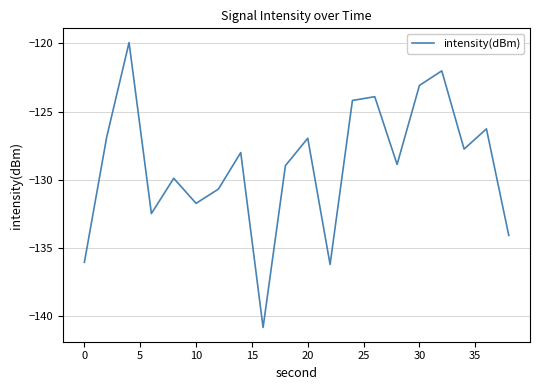

What is the difference between the maximum and minimum values?

20.9